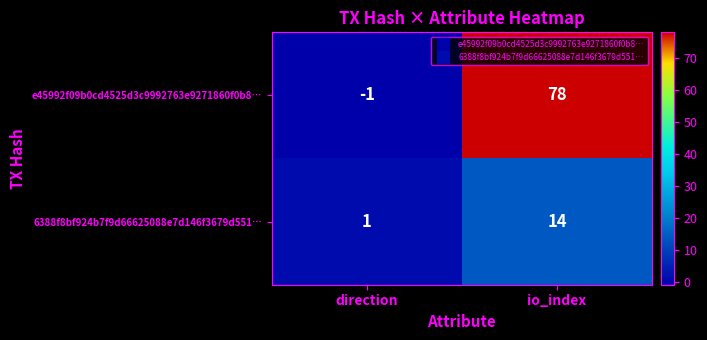

Which series has the largest total across all categories?

e45992f09b0cd4525d3c9992763e9271860f0b8…